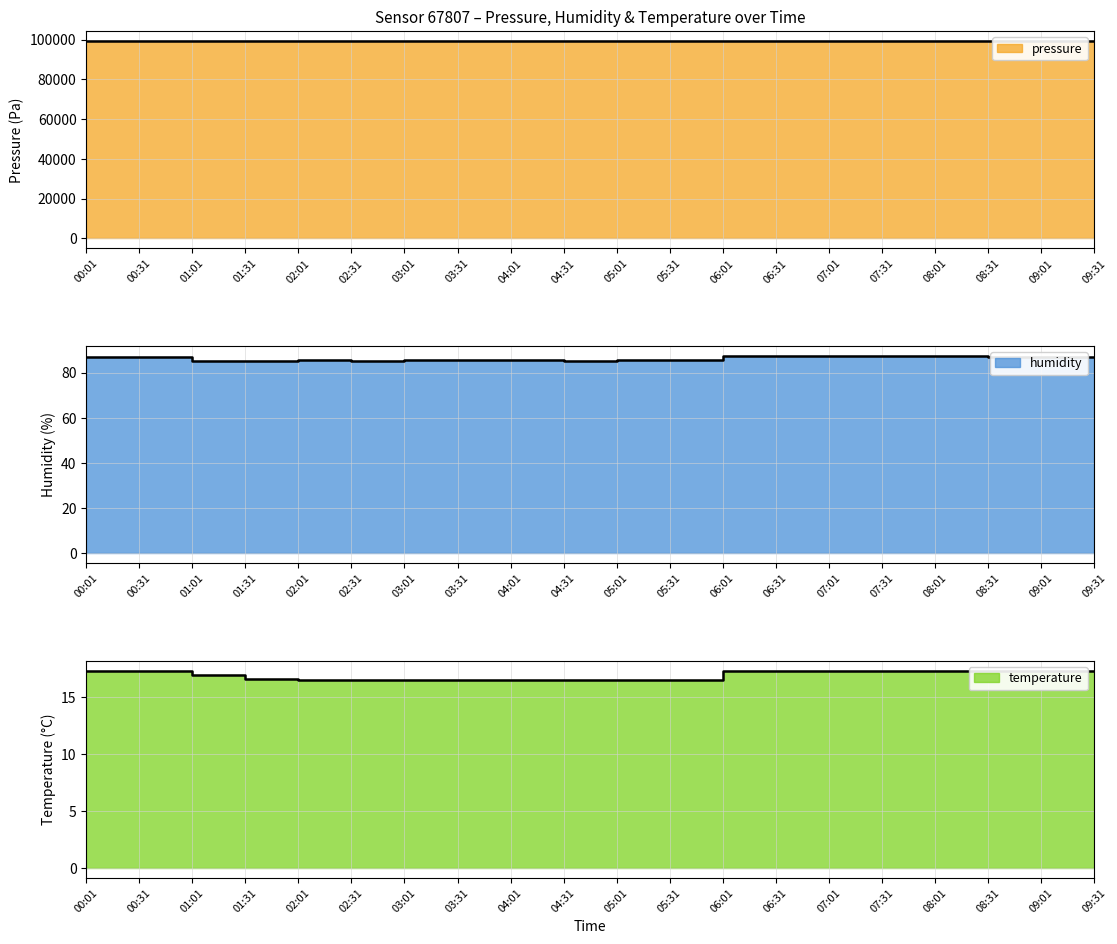

Between 06:31 and 07:31, which series saw the biggest shift?

pressure